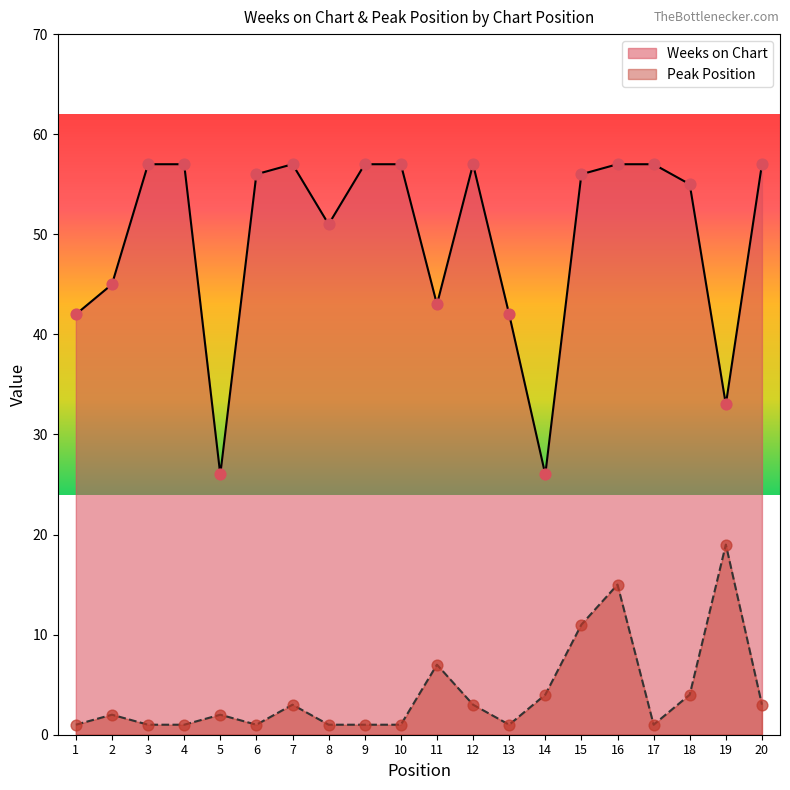

Which series reaches the minimum Y coordinate?

Peak Position